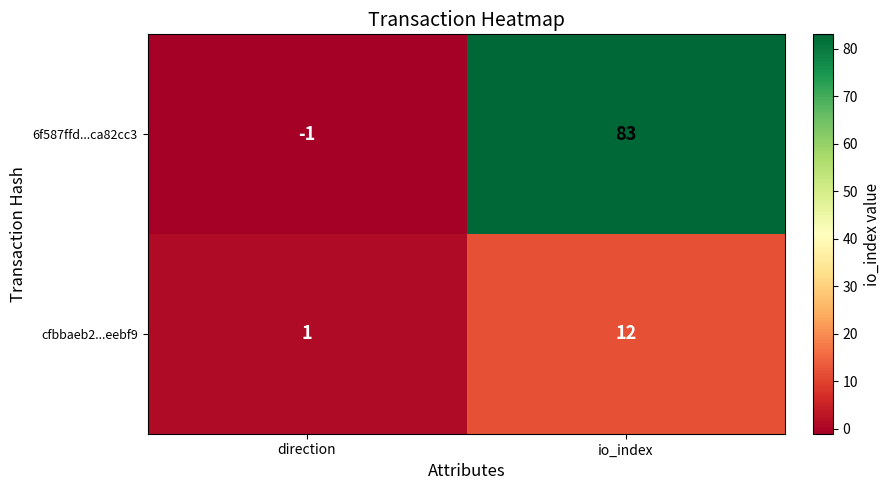

Rank the series by their average value, from highest to lowest.

6f587ffd...ca82cc3, cfbbaeb2...eebf9